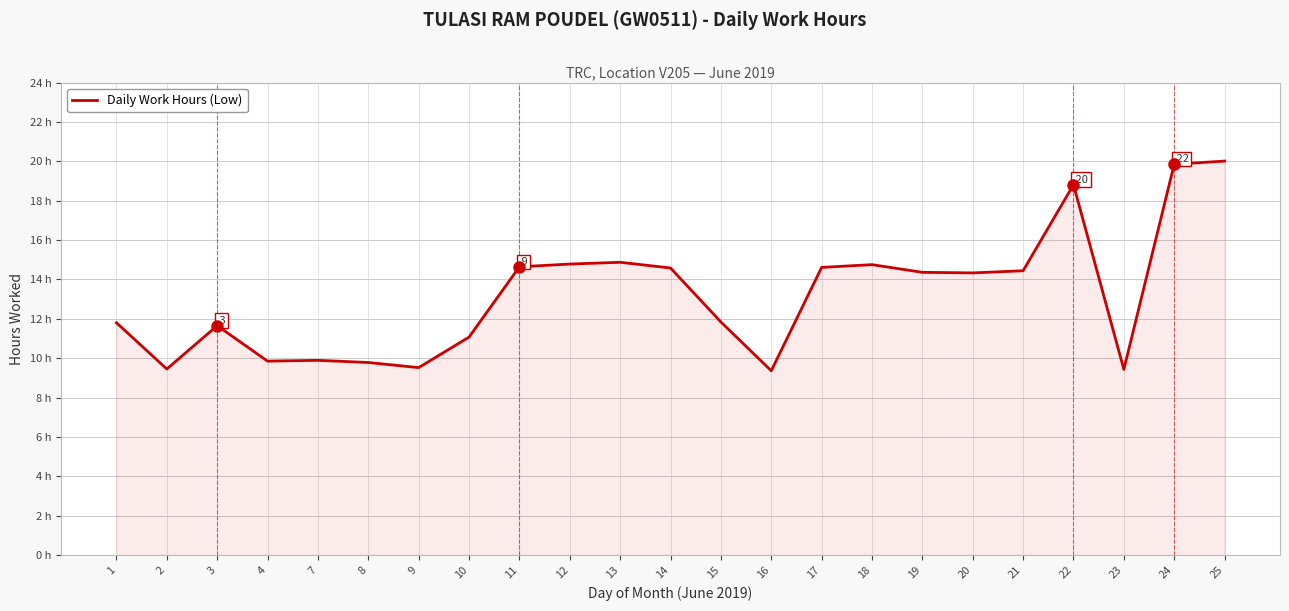

Does the chart have visible grid lines?

Yes